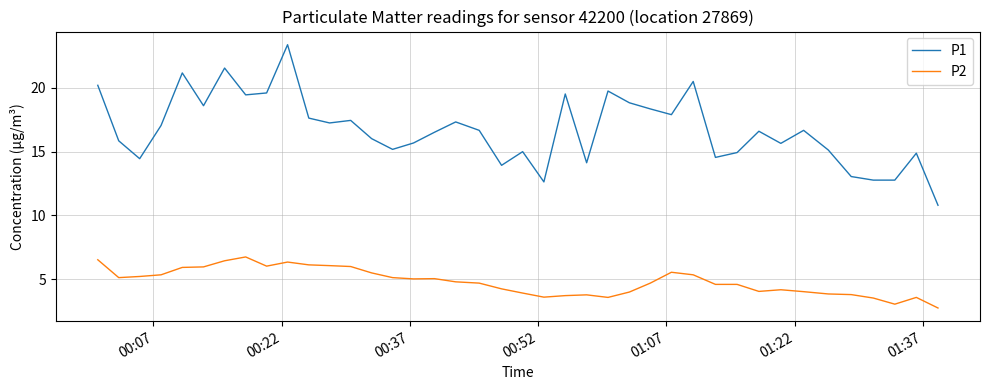

Does the chart have visible grid lines?

Yes